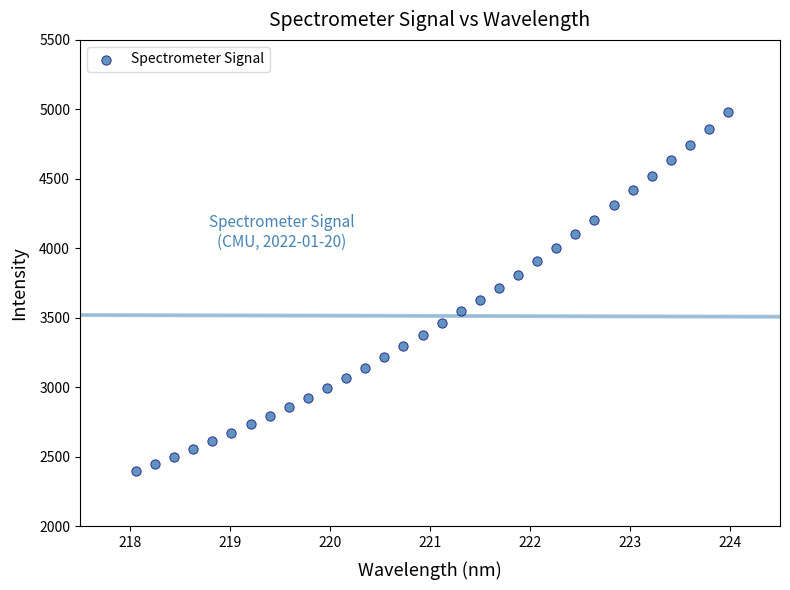

What is the range of X values (max minus min)?

5.9